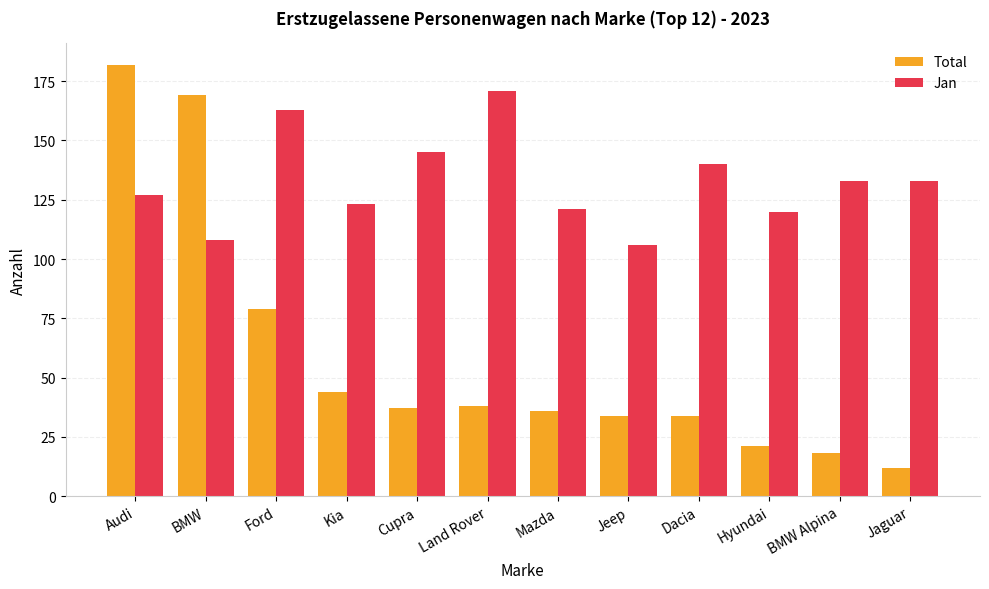

What is the difference between the maximum and minimum values in the Jan series?

65